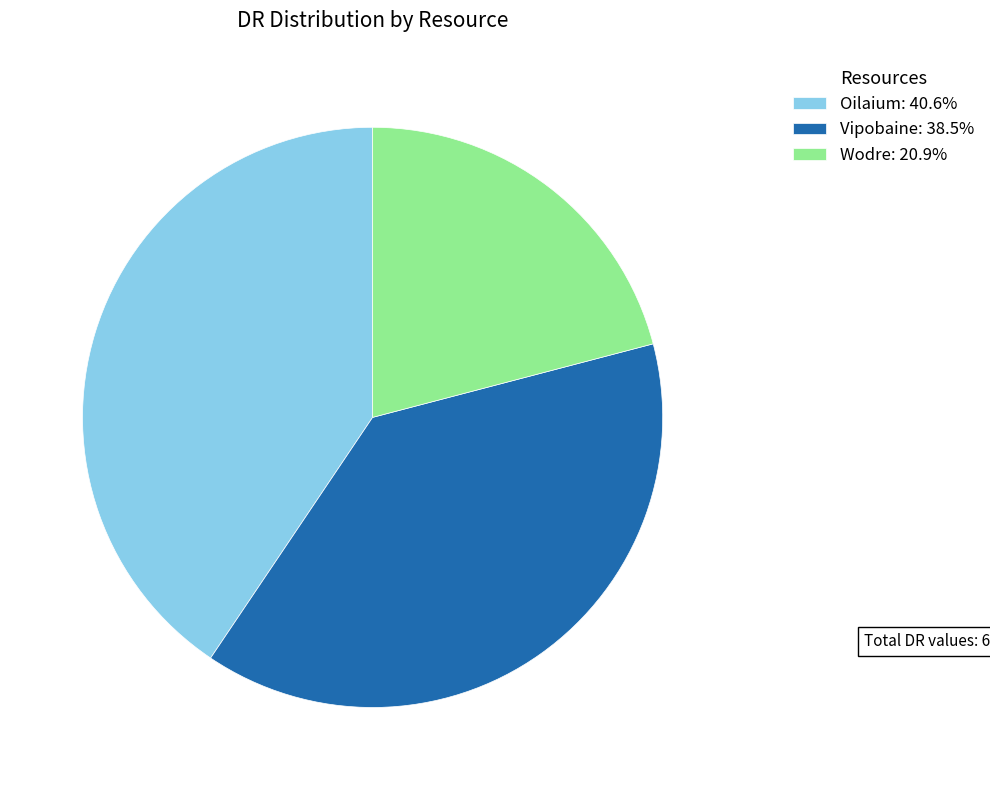

How many slices are in this pie chart?

3